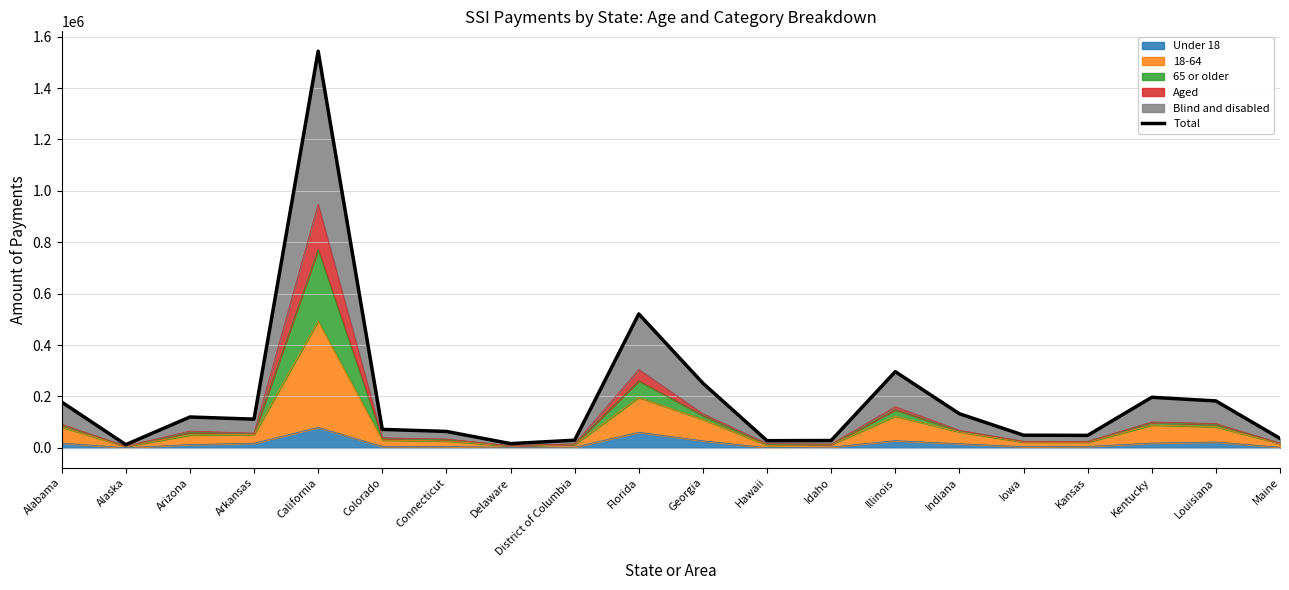

Rank the categories by value from lowest to highest.

Alaska, Delaware, Hawaii, Idaho, District of Columbia, Maine, Kansas, Iowa, Connecticut, Colorado, Arkansas, Arizona, Indiana, Alabama, Louisiana, Kentucky, Georgia, Illinois, Florida, California